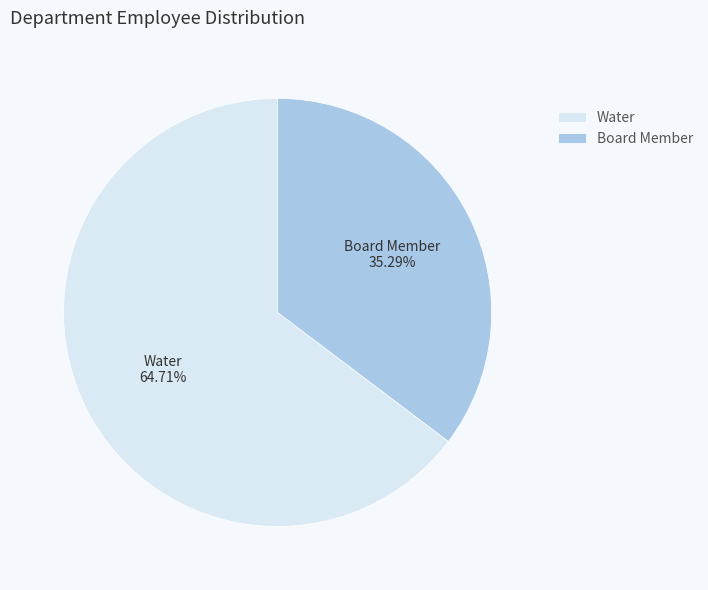

To the nearest percent, what percentage of the pie is Water?

65%